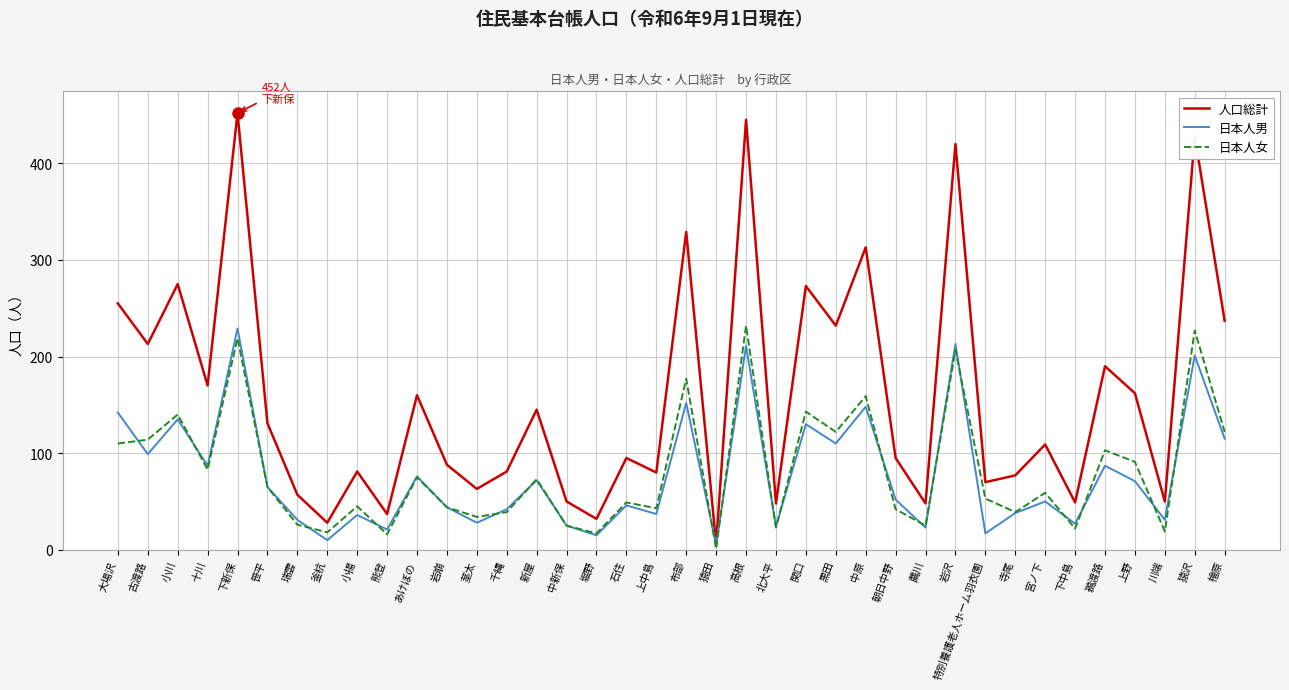

What is the minimum value shown in the chart?

1